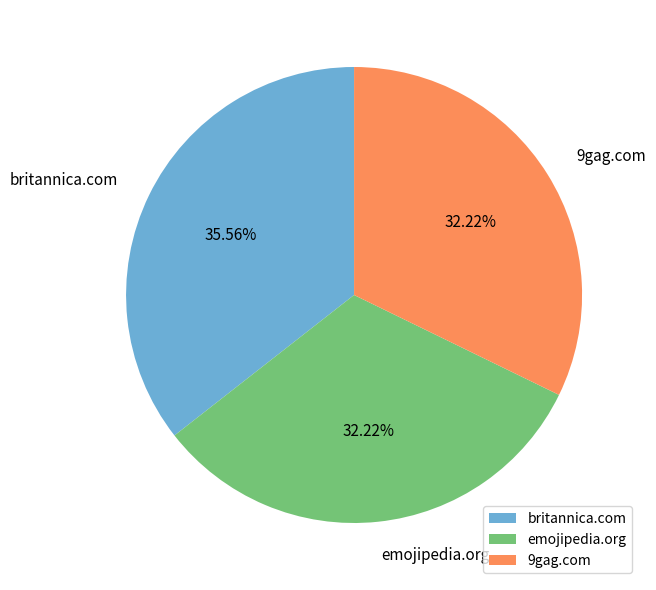

To the nearest percent, what is the average slice percentage?

33%